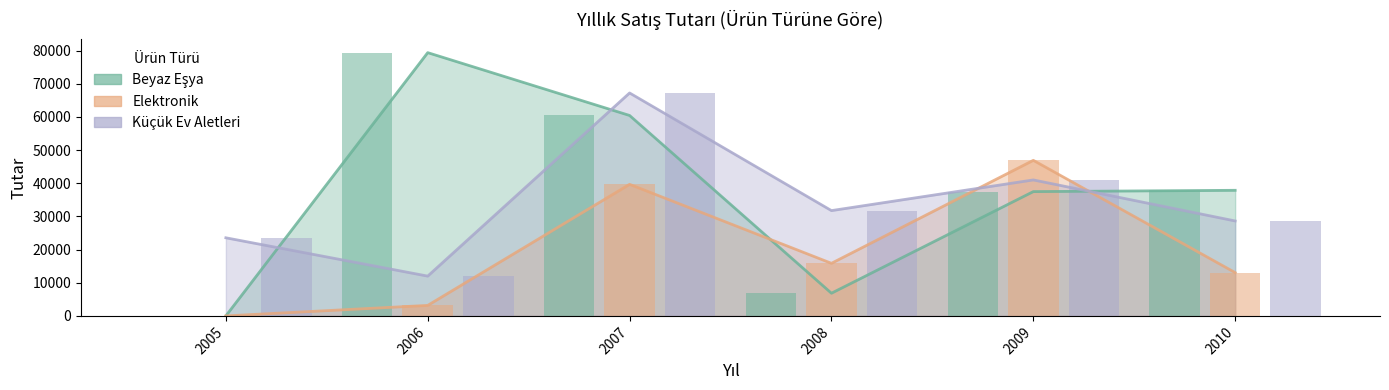

At which category is the sum across all series the highest?

2007